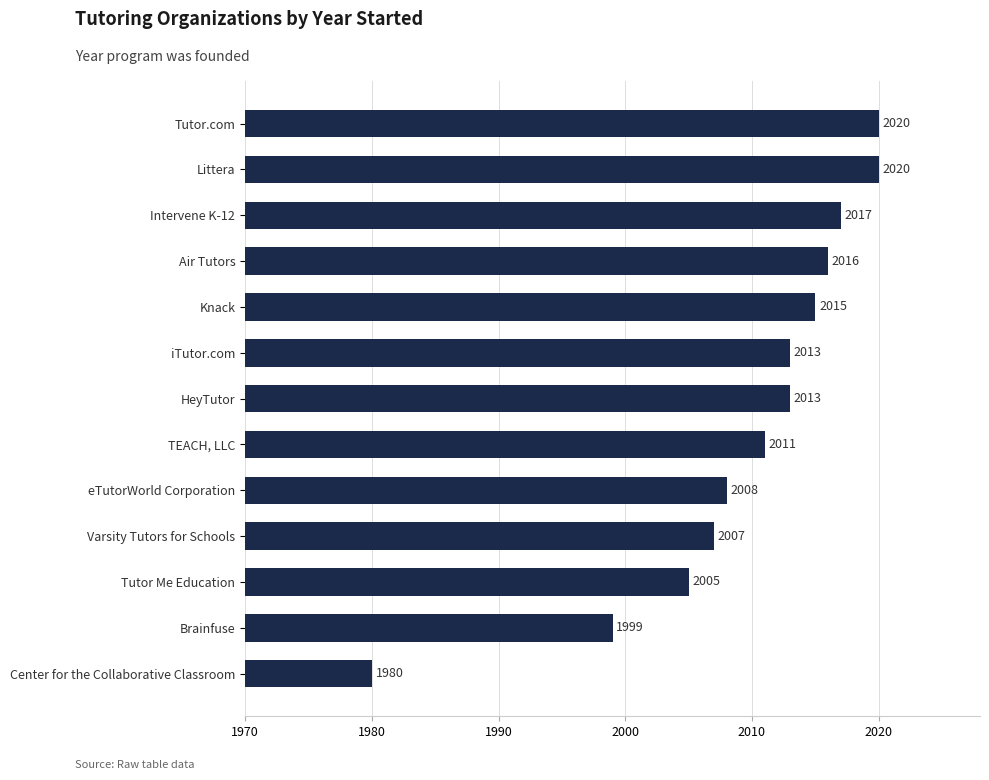

What is the smallest value displayed?

1980